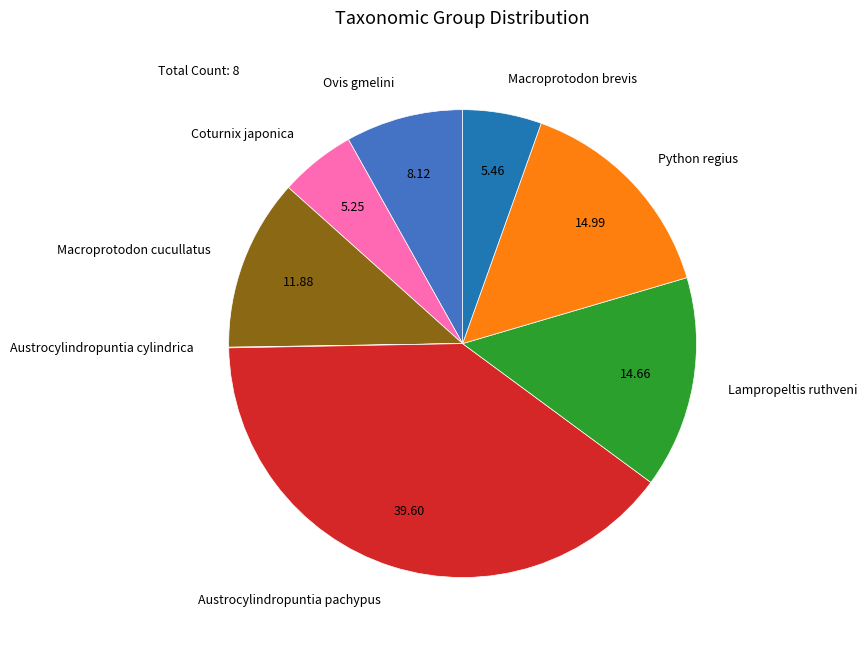

Is there any slice that represents more than half of the pie?

No